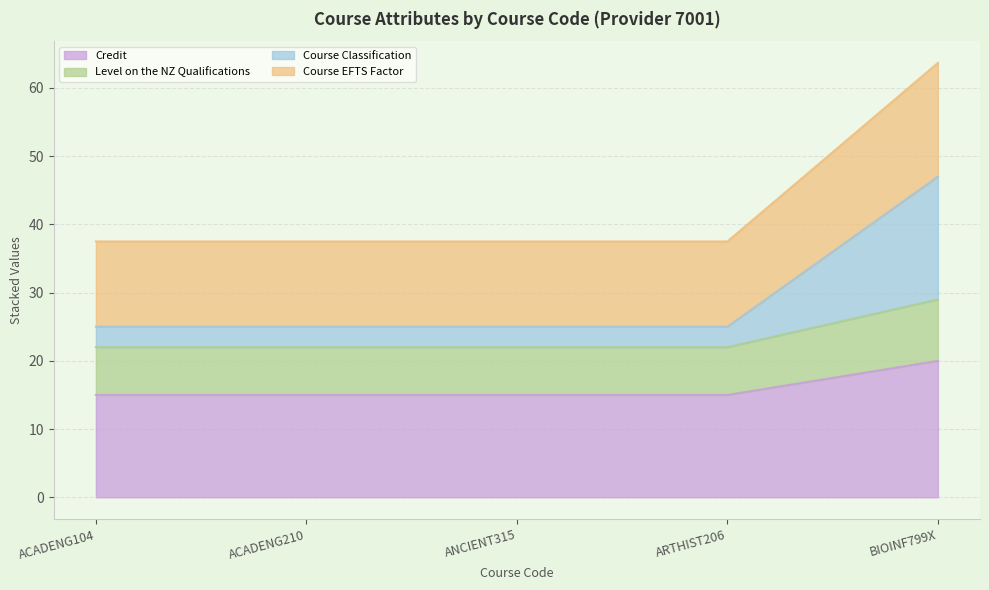

At how many categories does at least one series exceed 46?

1